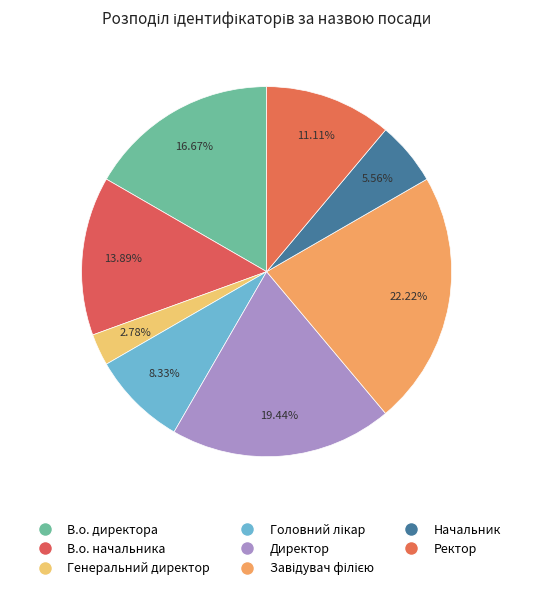

Count the number of slices in the pie.

8